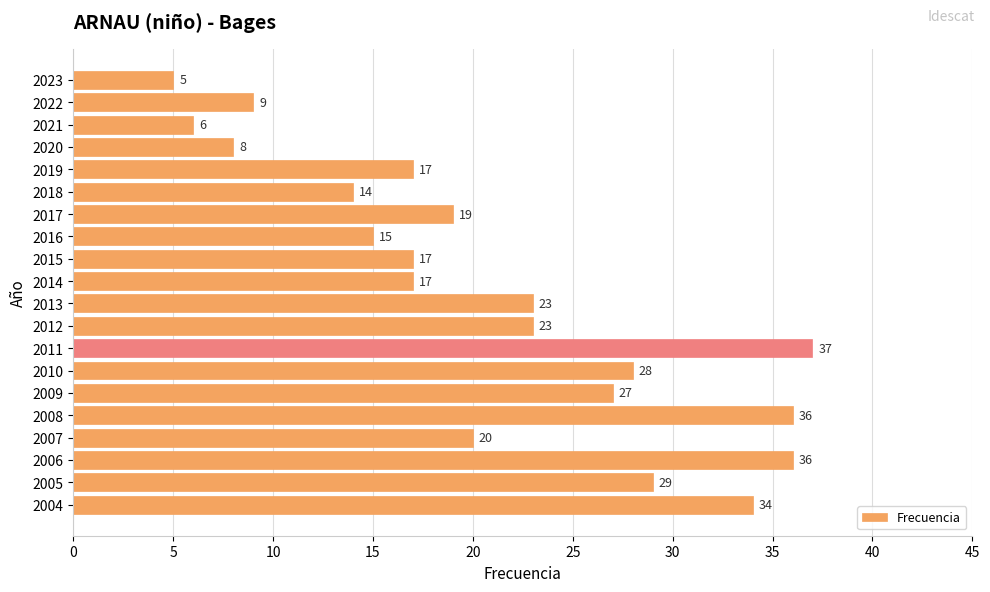

At which label is the value closest to 21?

2007